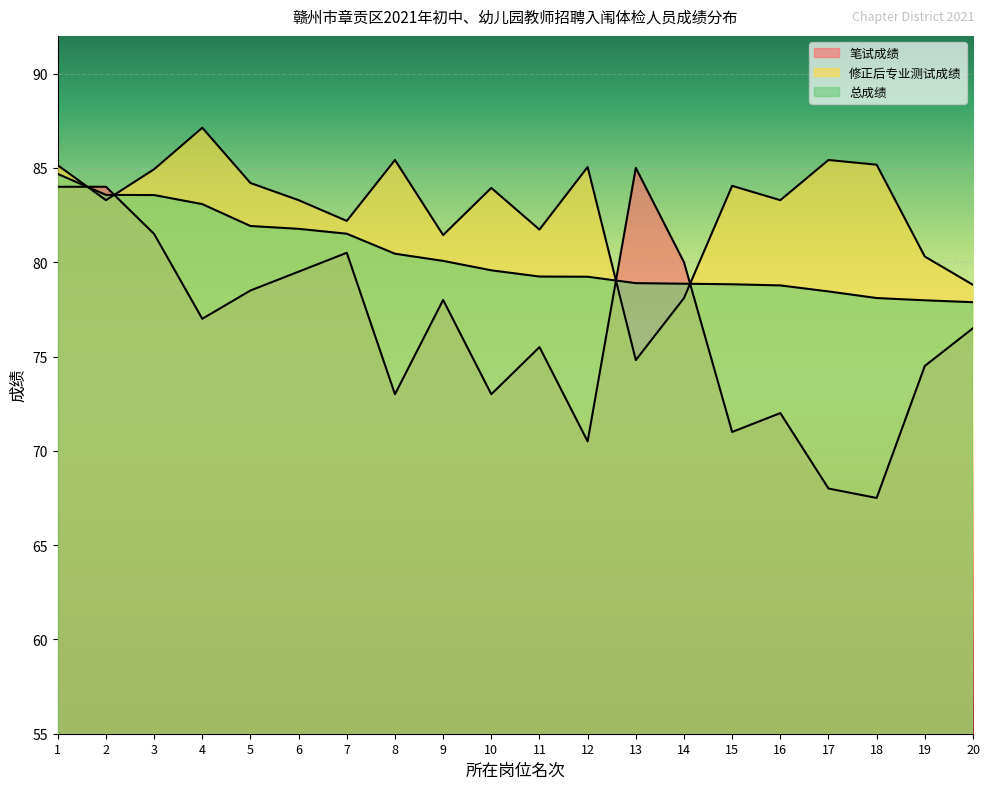

What is the difference between the second highest and second lowest values in the 修正后专业测试成绩 series?

7.3